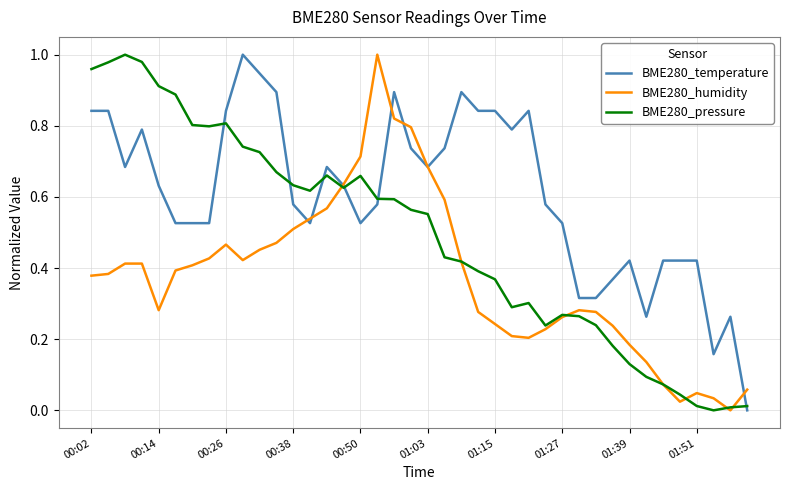

Rank the series by their average value, from highest to lowest.

BME280_temperature, BME280_pressure, BME280_humidity